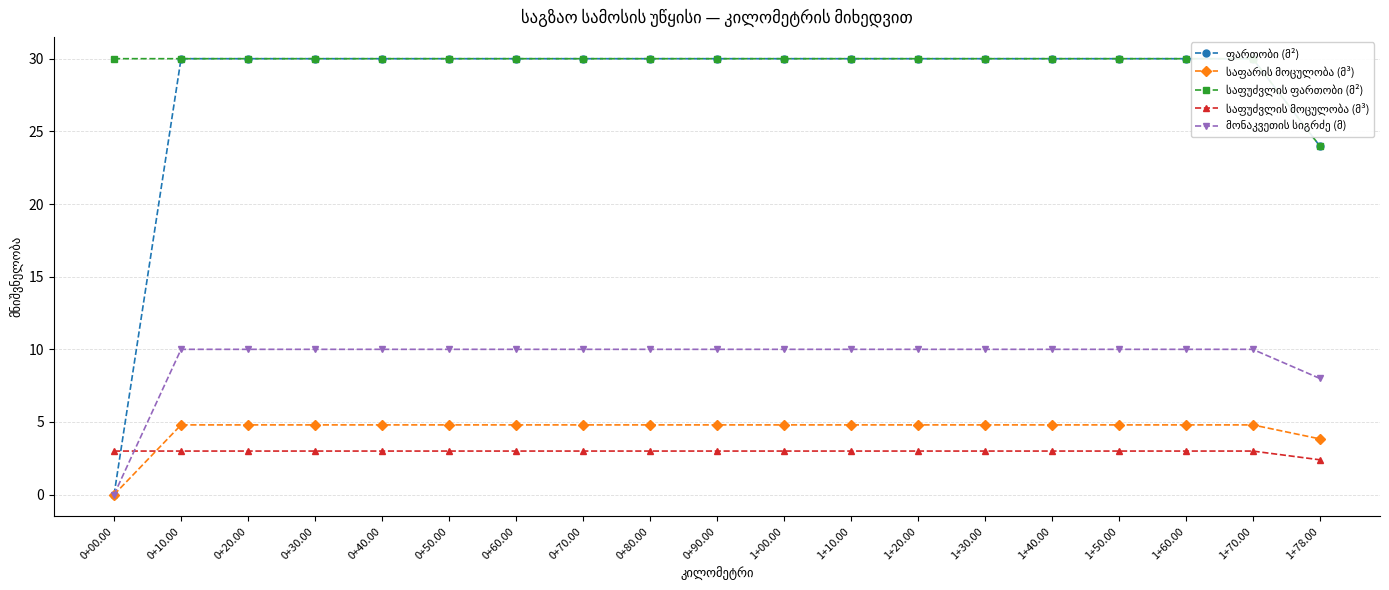

The value of მონაკვეთის სიგრძე (მ) at 0+30.00 is 10.0. True or false?

True